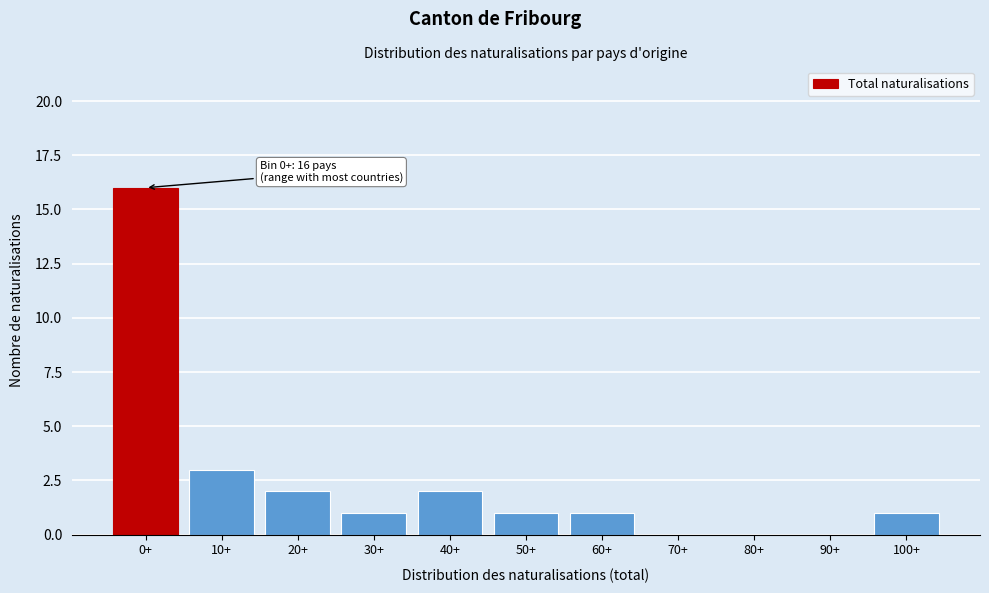

Reading left to right, what are all the values shown in this chart?

0+=16	10+=3	20+=2	30+=1	40+=2	50+=1	60+=1	70+=0	80+=0	90+=0	100+=1